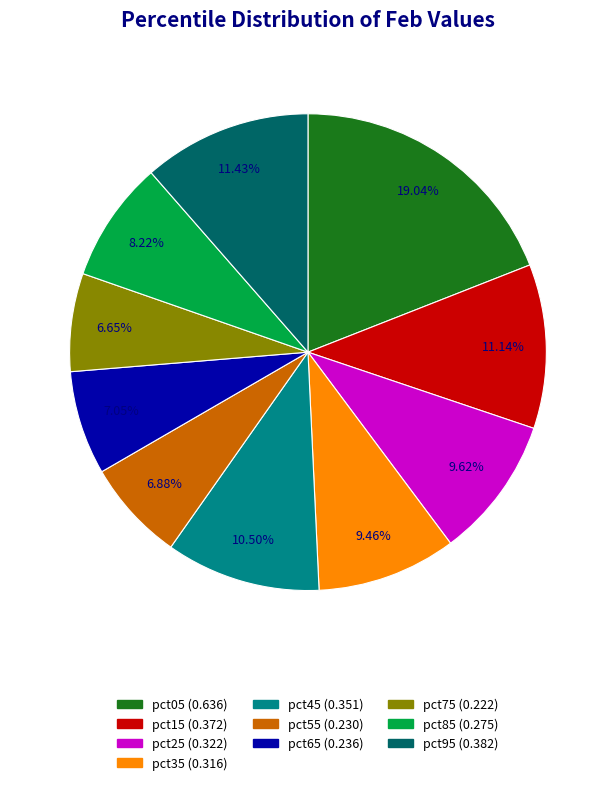

Which slice is the largest?

pct05